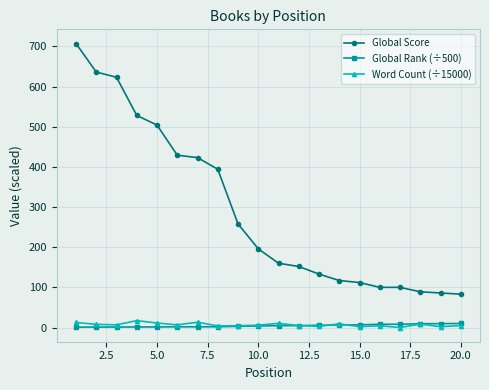

What is the value of the Word Count (÷15000) point at the 13th from the left?

3.0